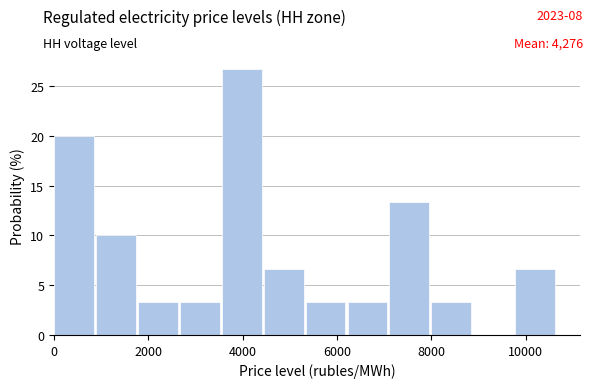

Reading left to right, list every bar in this chart as the range it spans on the x-axis followed by its height. Neither the bar edges nor the heights are printed on the chart, so give them approximately, as read against the axes.

0 to 800: 20.0
800 to 1800: 10.0
1800 to 2600: 3.5
2600 to 3600: 3.5
3600 to 4400: 26.5
4400 to 5400: 6.5
5400 to 6200: 3.5
6200 to 7200: 3.5
7200 to 8000: 13.5
8000 to 8800: 3.5
8800 to 9800: 0
9800 to 10600: 6.5